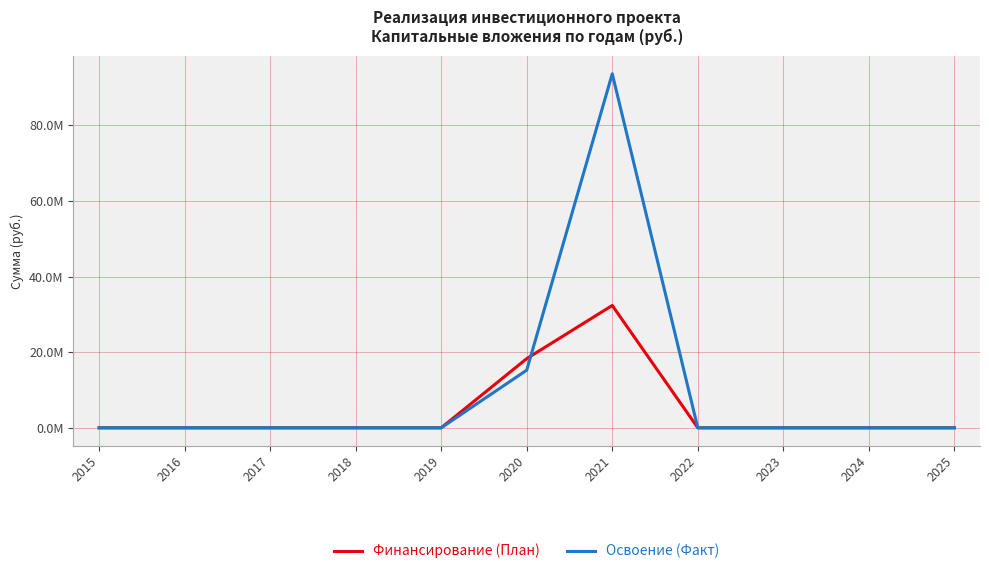

What are all the series names shown in the legend?

Финансирование (План), Освоение (Факт)